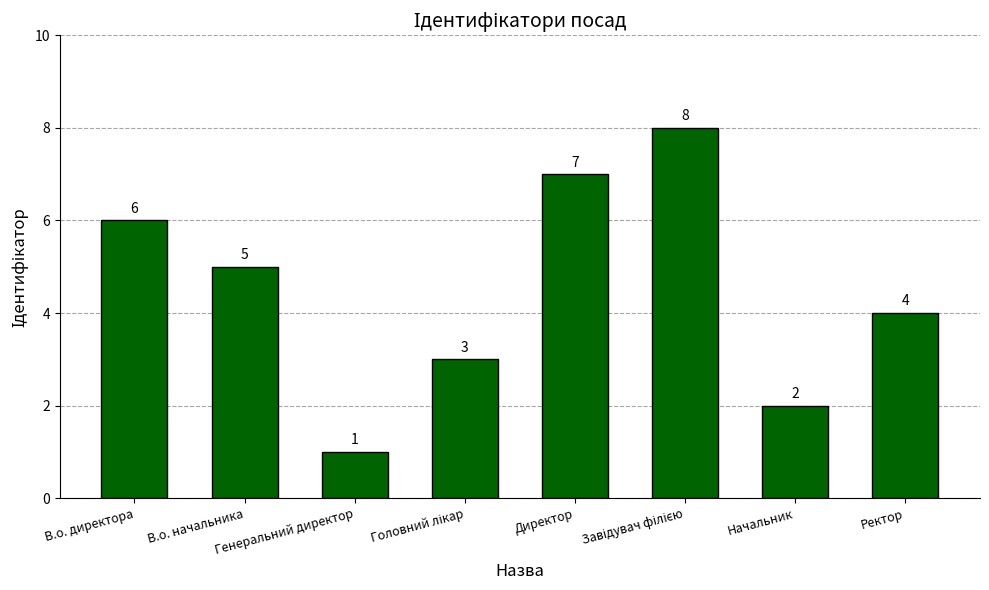

What is the difference between the maximum and minimum values?

7